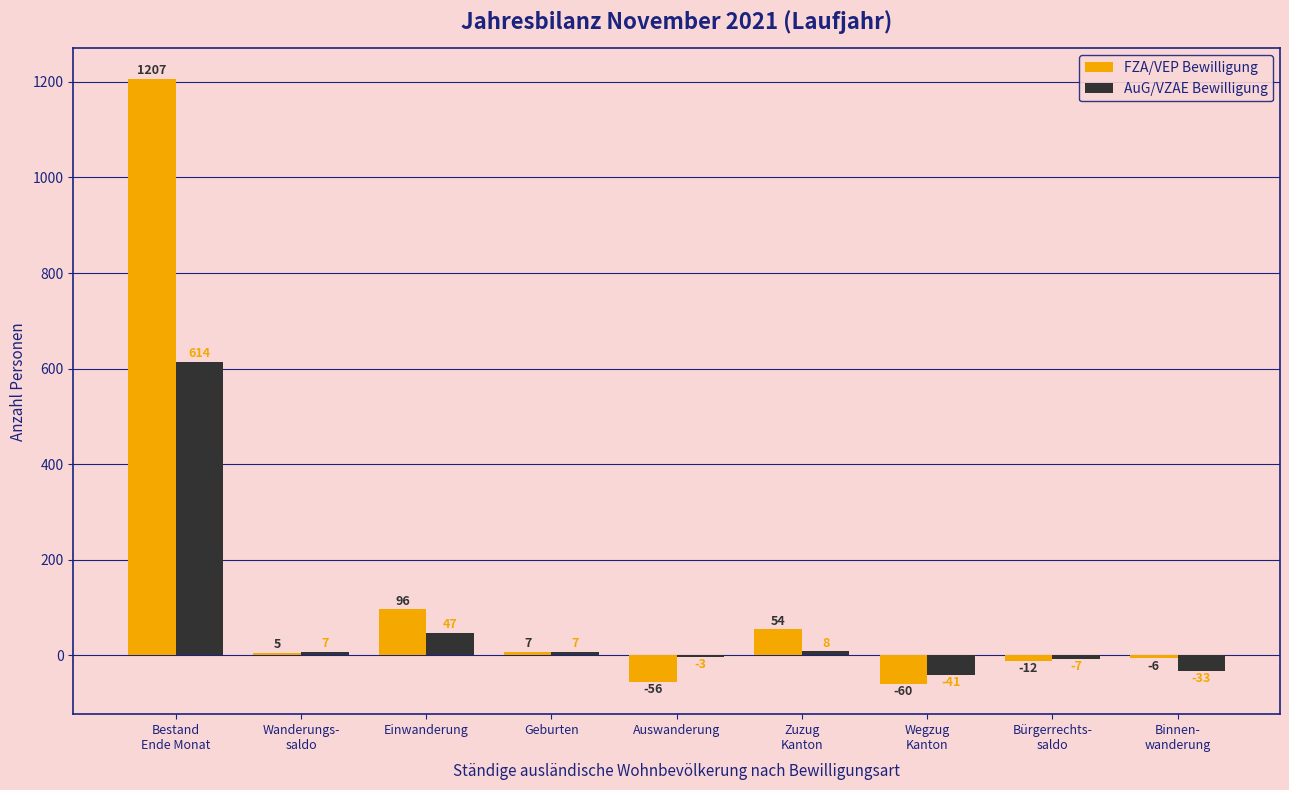

At which label is AuG/VZAE Bewilligung closest to 286?

Einwanderung